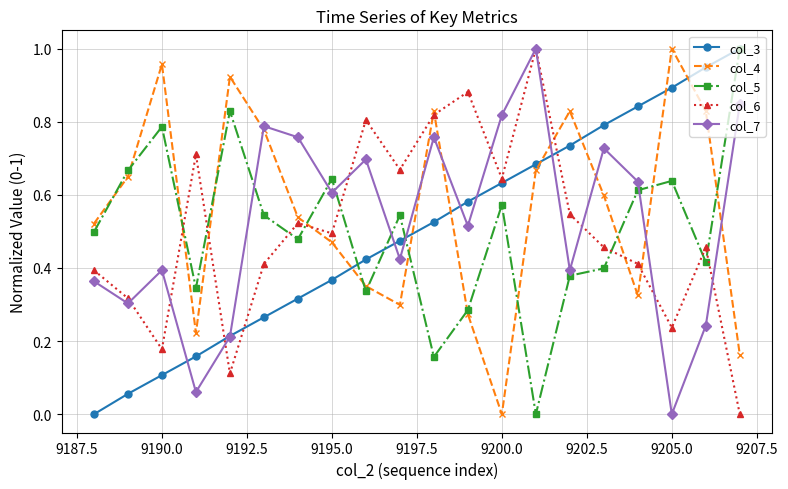

How many lines are shown in the chart?

5